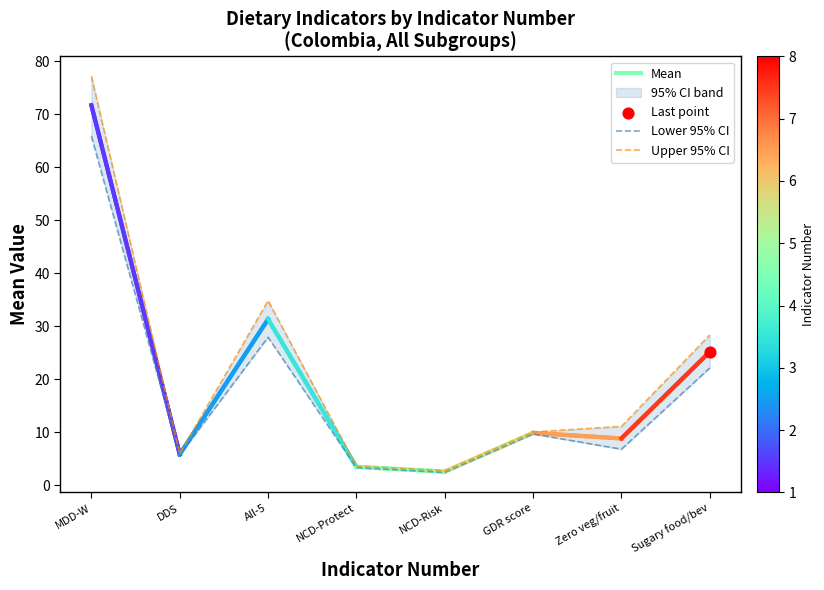

Which series reaches the minimum Y coordinate?

Lower 95% CI